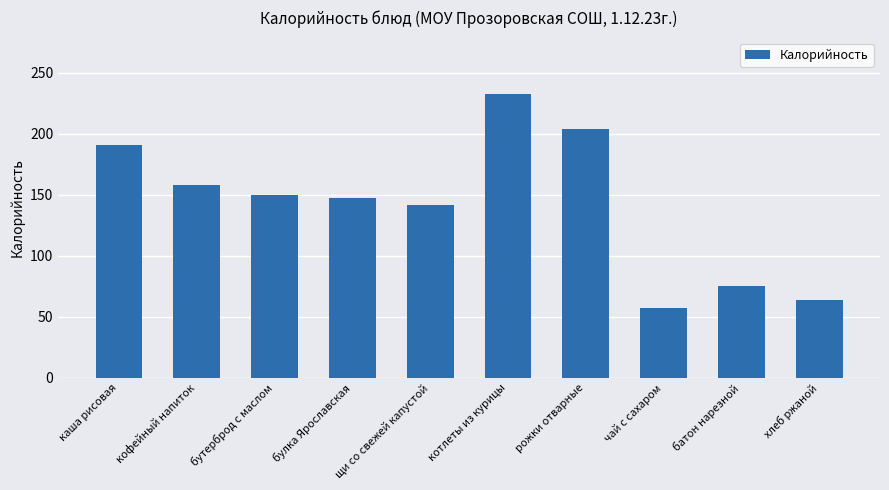

What is the difference between the maximum and second lowest values?

168.0